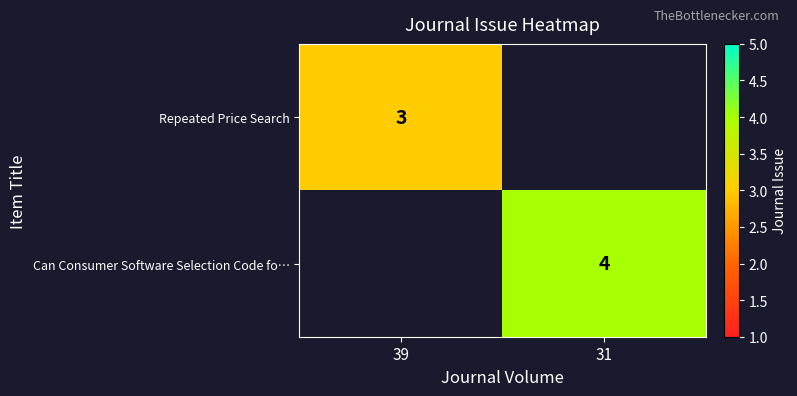

At how many categories does at least one series exceed 3?

1